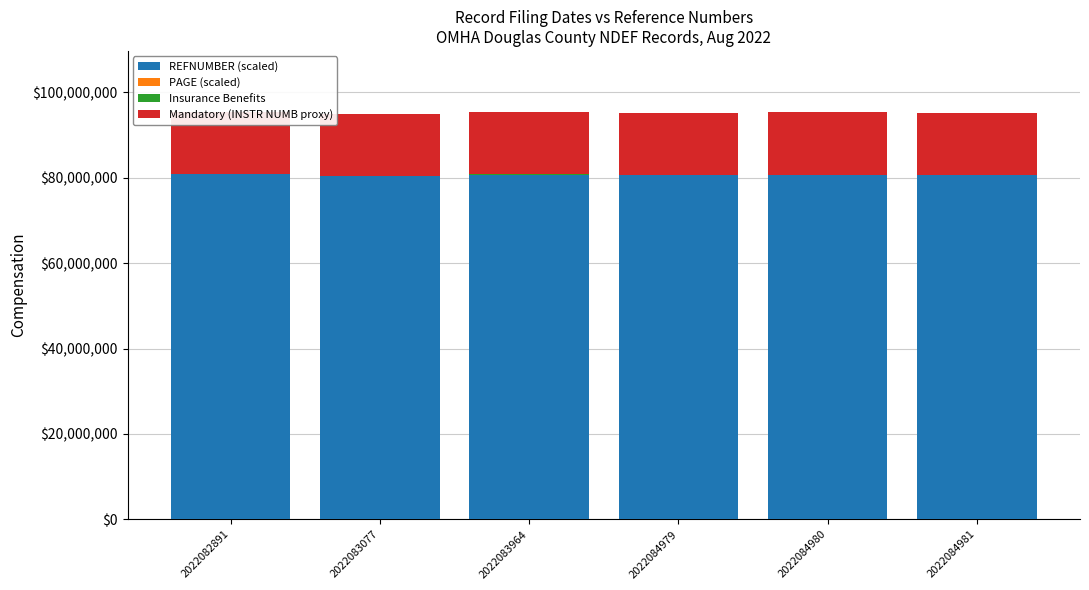

Count the number of data series in this chart.

4